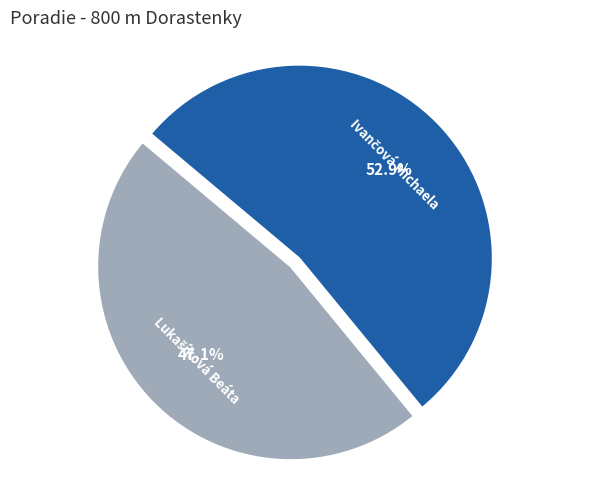

Is there any slice that represents more than half of the pie?

Yes